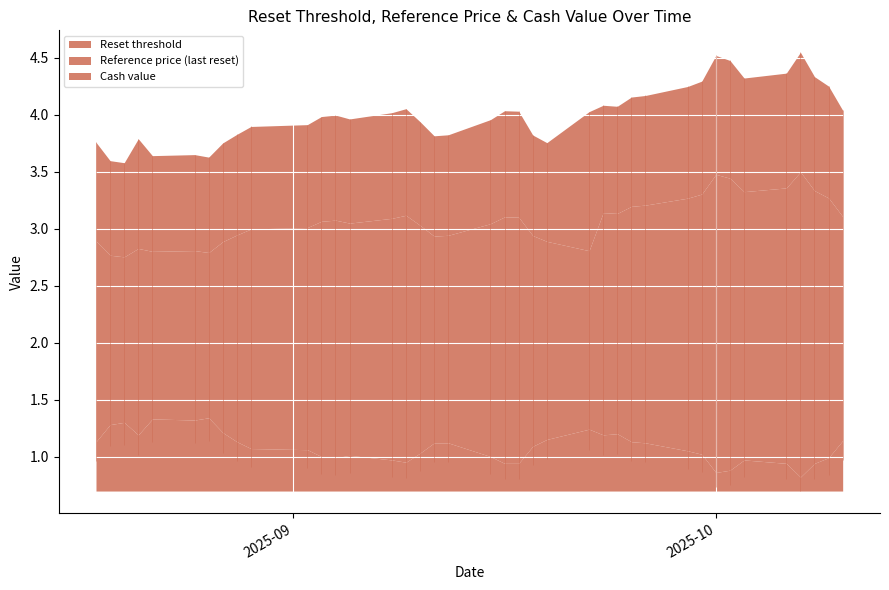

At 2025-10-02, list the series in order from smallest to largest.

Cash value, Reference price (last reset), Reset threshold